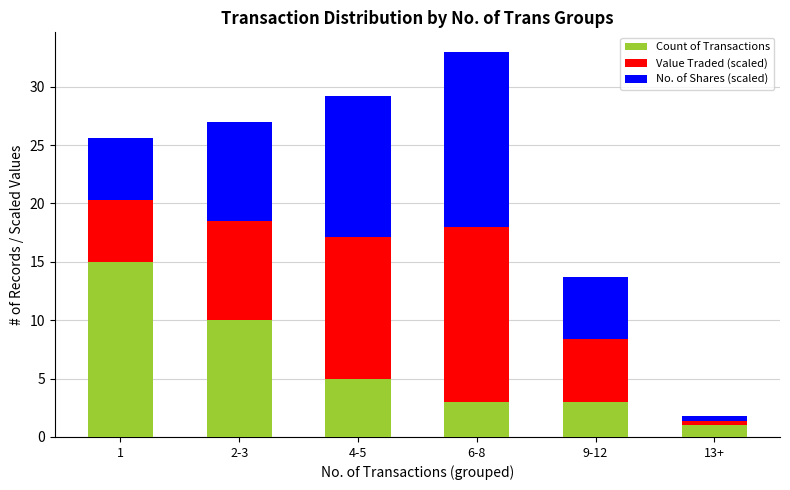

What is the average value of the Count of Transactions series?

6.2